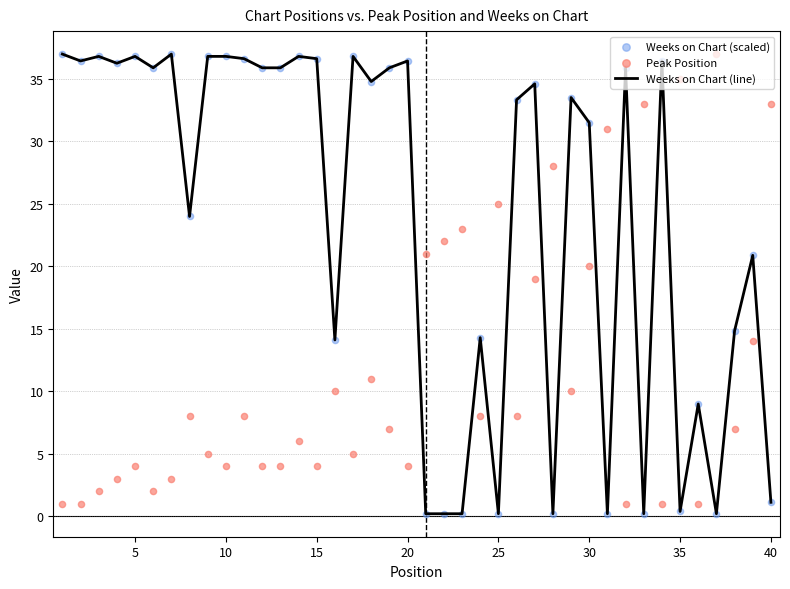

Which series reaches the maximum Y coordinate?

Weeks on Chart (line)